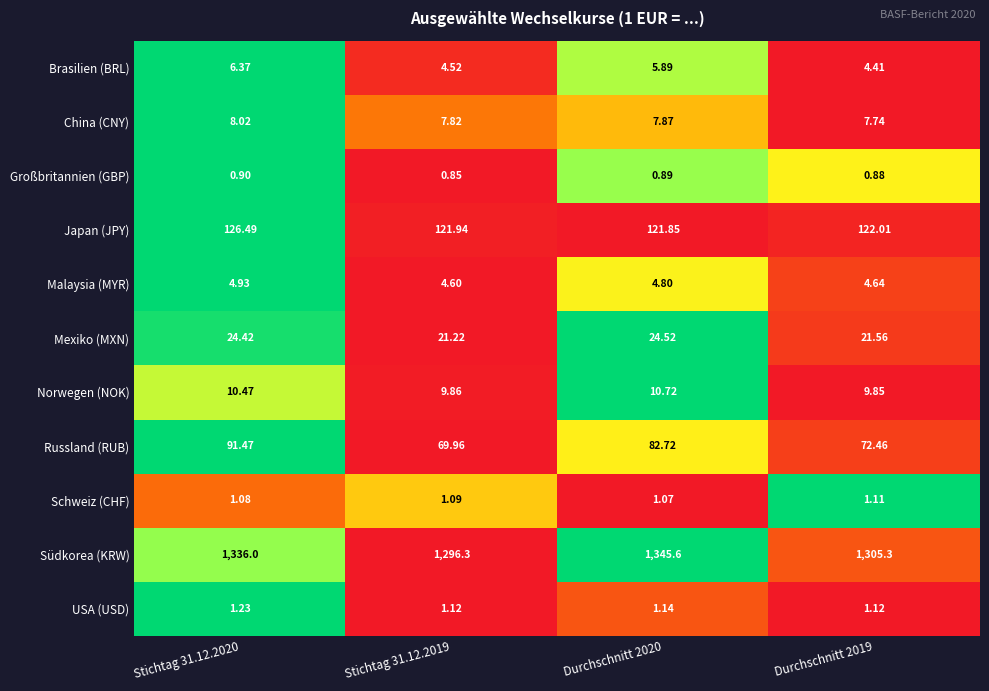

At Stichtag 31.12.2019, list the series in order from smallest to largest.

Großbritannien (GBP), Schweiz (CHF), USA (USD), Brasilien (BRL), Malaysia (MYR), China (CNY), Norwegen (NOK), Mexiko (MXN), Russland (RUB), Japan (JPY), Südkorea (KRW)